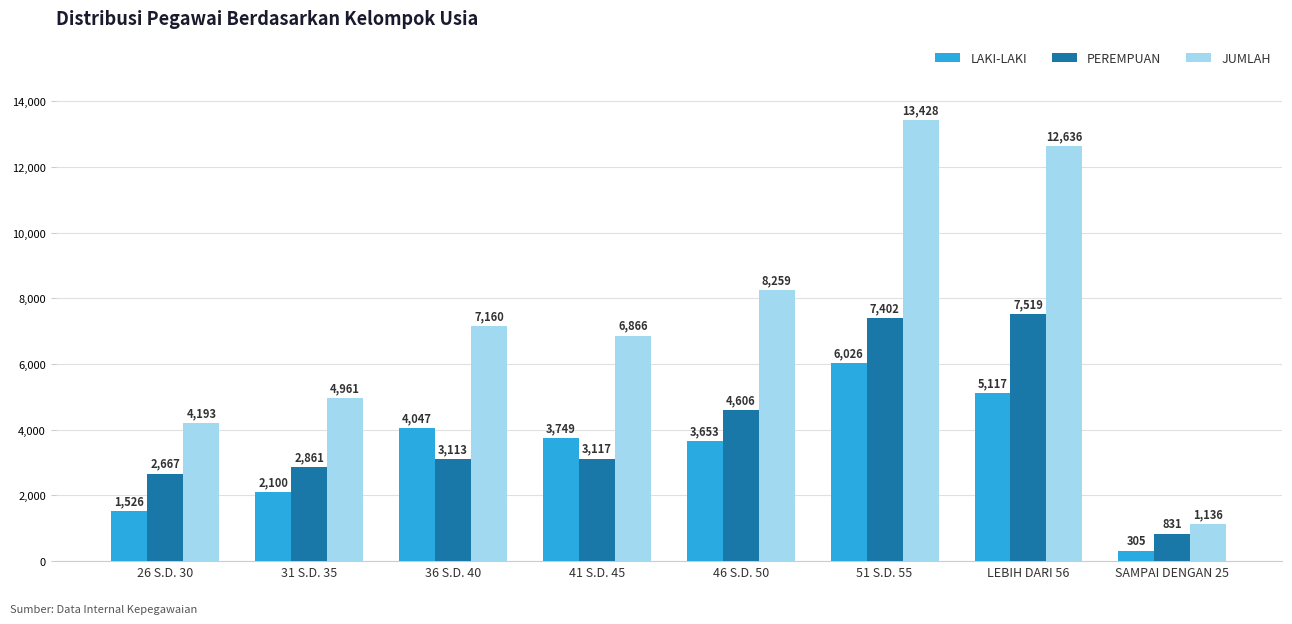

What is the difference between the JUMLAH values at 51 S.D. 55 and SAMPAI DENGAN 25?

12292